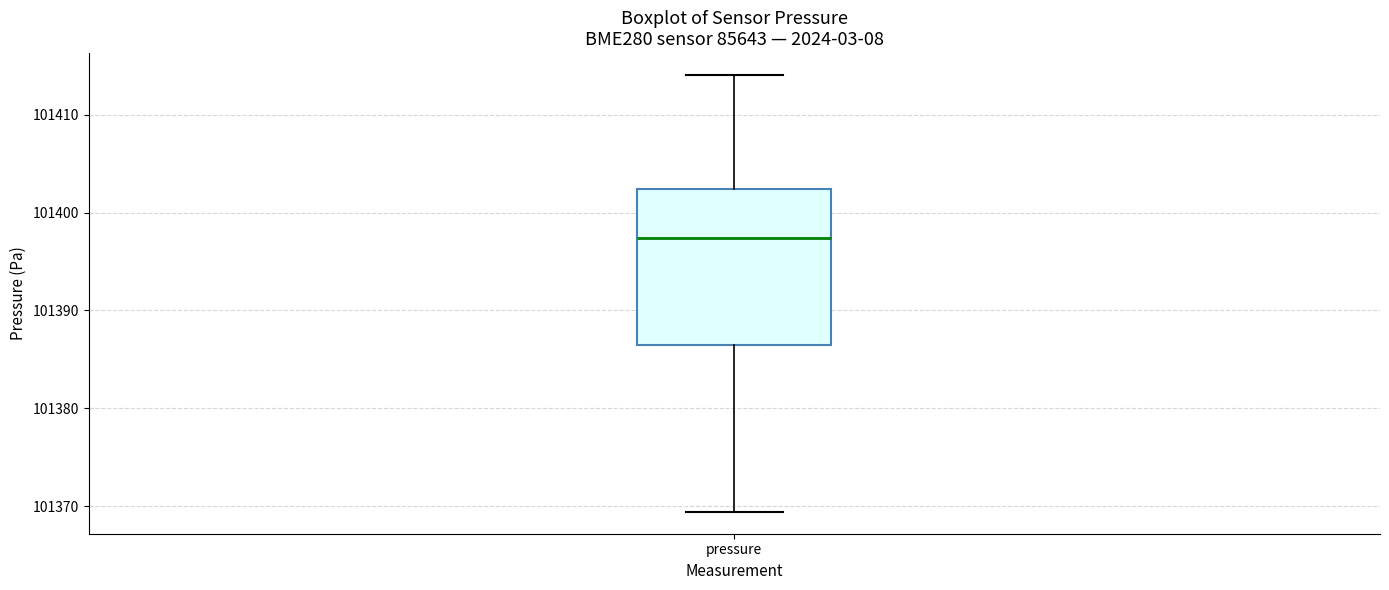

Where is the lower edge of the box for pressure on the y-axis? The values are not printed on the chart, so give them approximately, as read against the axis.

101386